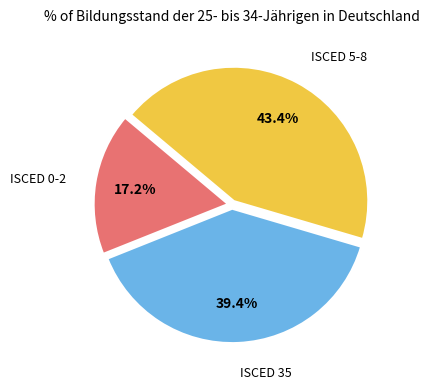

To the nearest percent, what is the average slice percentage?

33%